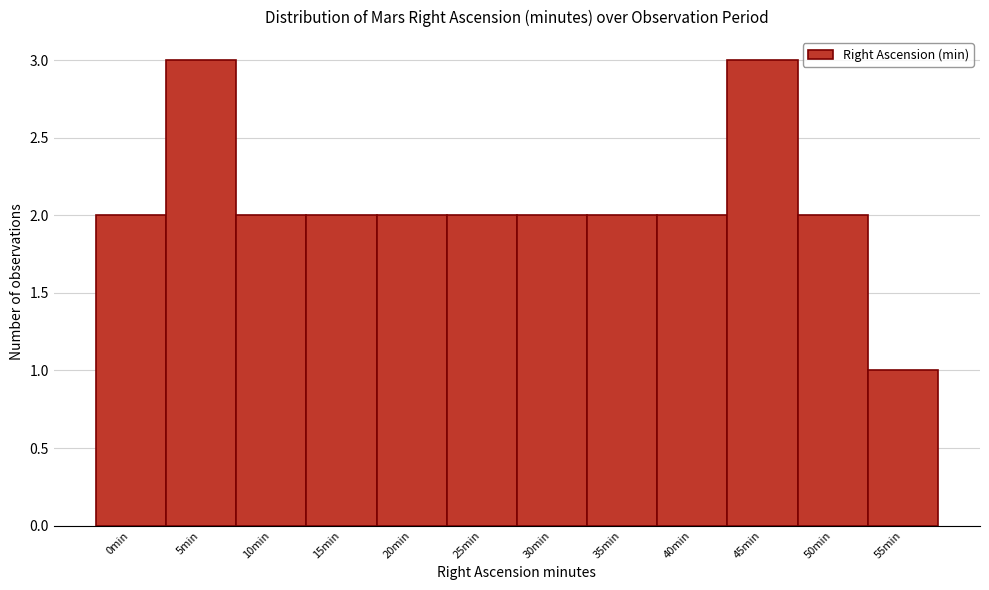

Reading right to left, what are all the values shown in this chart?

55min=1	50min=2	45min=3	40min=2	35min=2	30min=2	25min=2	20min=2	15min=2	10min=2	5min=3	0min=2